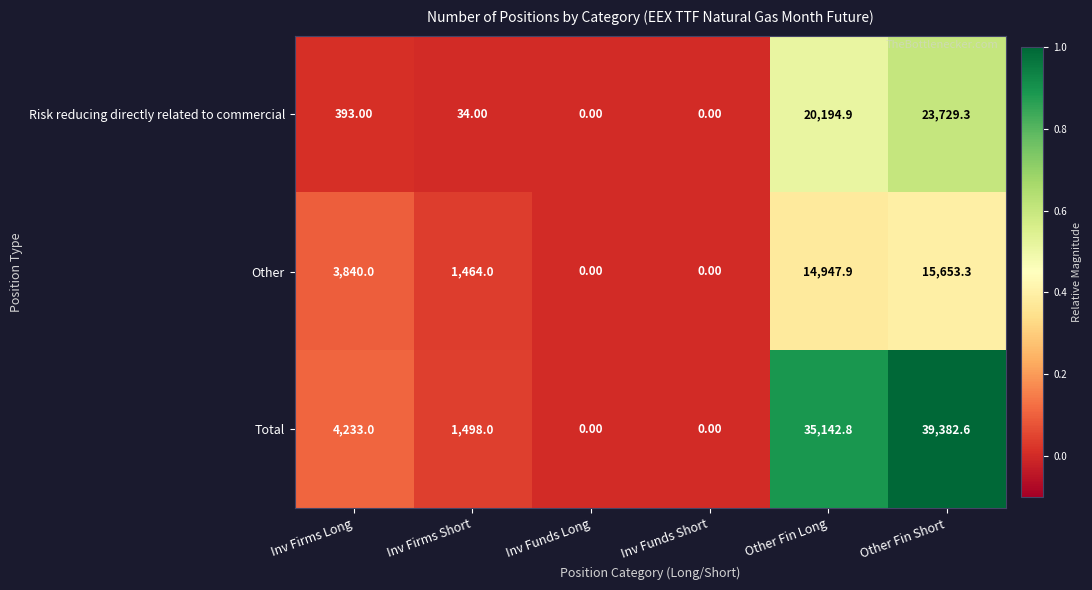

At which label is Total closest to 19691?

Other Fin Long